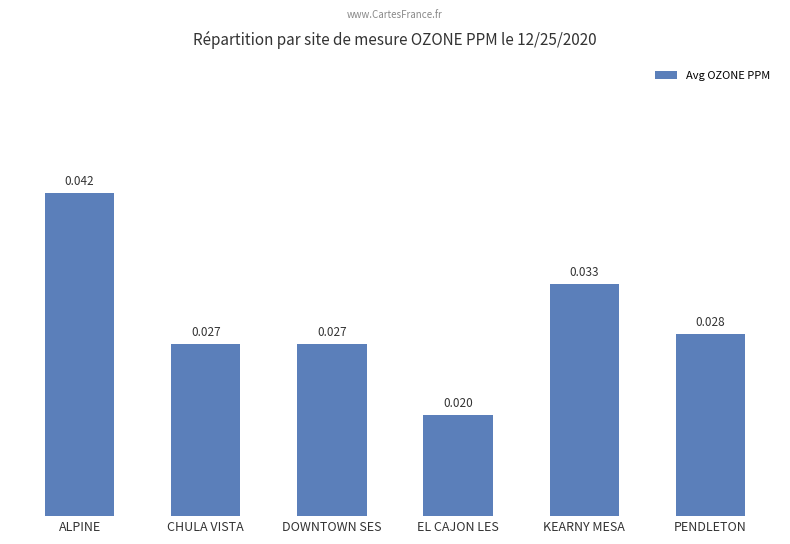

What is the label of the 4th bar from the left?

EL CAJON LES